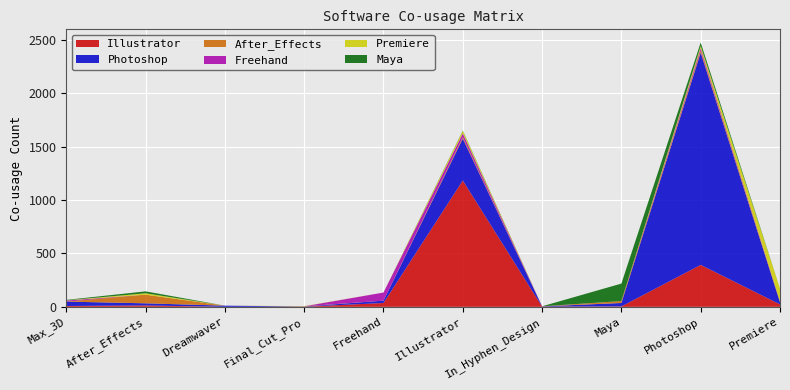

Reading right to left, transcribe all the data shown in this chart.

Illustrator: Premiere=23	Photoshop=393	Maya=4	In_Hyphen_Design=2	Illustrator=1184	Freehand=36	Final_Cut_Pro=1	Dreamwaver=0	After_Effects=13	Max_3D=8
Photoshop: Premiere=20	Photoshop=1990	Maya=32	In_Hyphen_Design=2	Illustrator=393	Freehand=22	Final_Cut_Pro=2	Dreamwaver=11	After_Effects=20	Max_3D=41
After_Effects: Premiere=13	Photoshop=20	Maya=18	In_Hyphen_Design=0	Illustrator=13	Freehand=0	Final_Cut_Pro=2	Dreamwaver=0	After_Effects=81	Max_3D=0
Freehand: Premiere=0	Photoshop=22	Maya=0	In_Hyphen_Design=1	Illustrator=36	Freehand=76	Final_Cut_Pro=0	Dreamwaver=0	After_Effects=0	Max_3D=10
Premiere: Premiere=116	Photoshop=20	Maya=0	In_Hyphen_Design=0	Illustrator=23	Freehand=0	Final_Cut_Pro=2	Dreamwaver=0	After_Effects=13	Max_3D=2
Maya: Premiere=0	Photoshop=32	Maya=164	In_Hyphen_Design=0	Illustrator=4	Freehand=0	Final_Cut_Pro=0	Dreamwaver=0	After_Effects=18	Max_3D=4